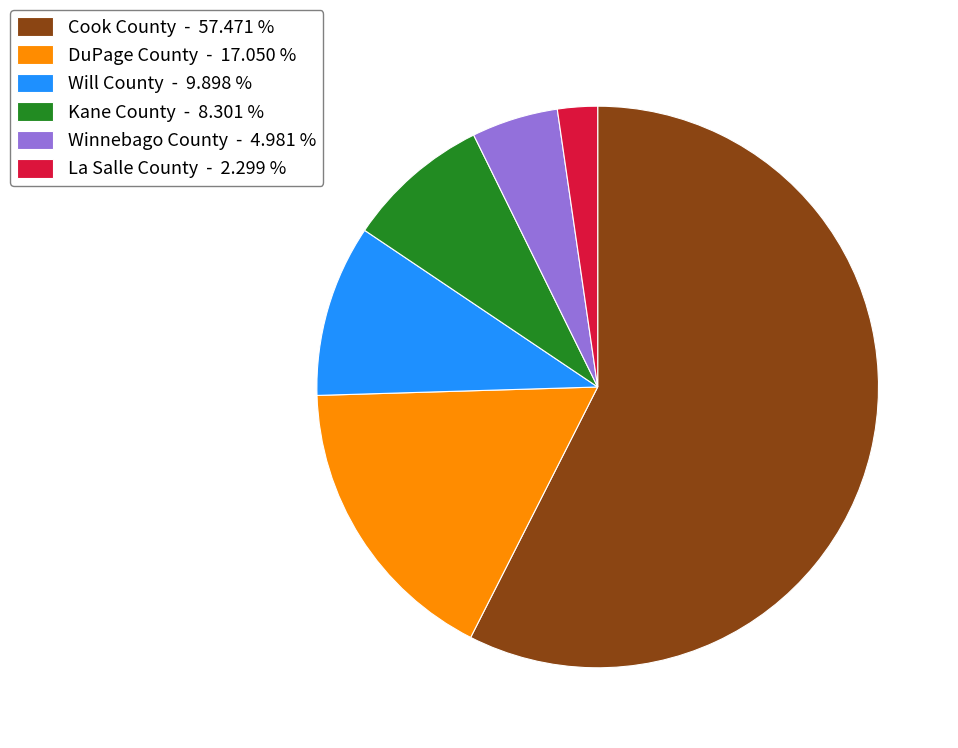

Combined, do Kane County - 8.301 % and La Salle County - 2.299 % account for over 50%?

No